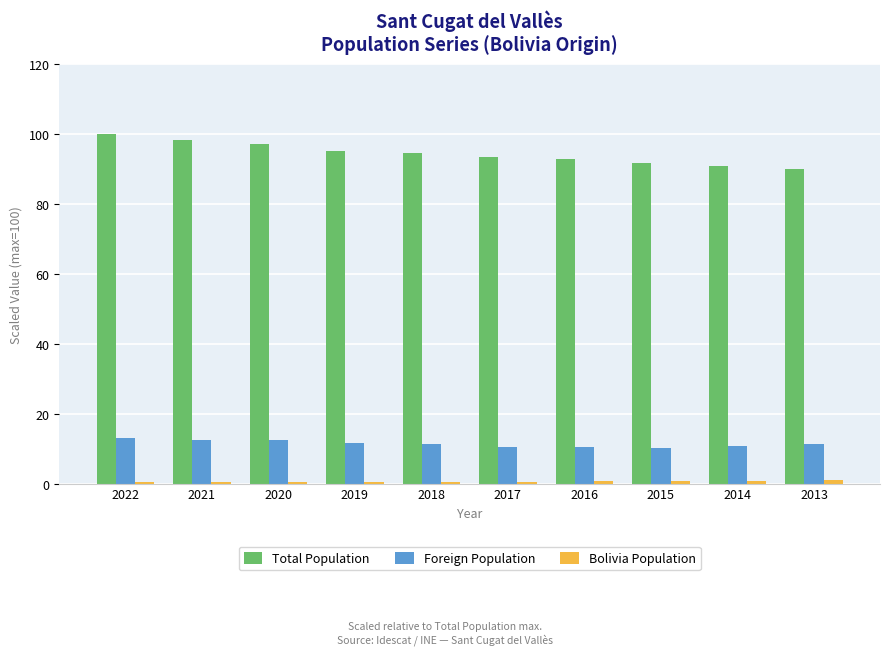

At how many categories does at least one series exceed 41?

10